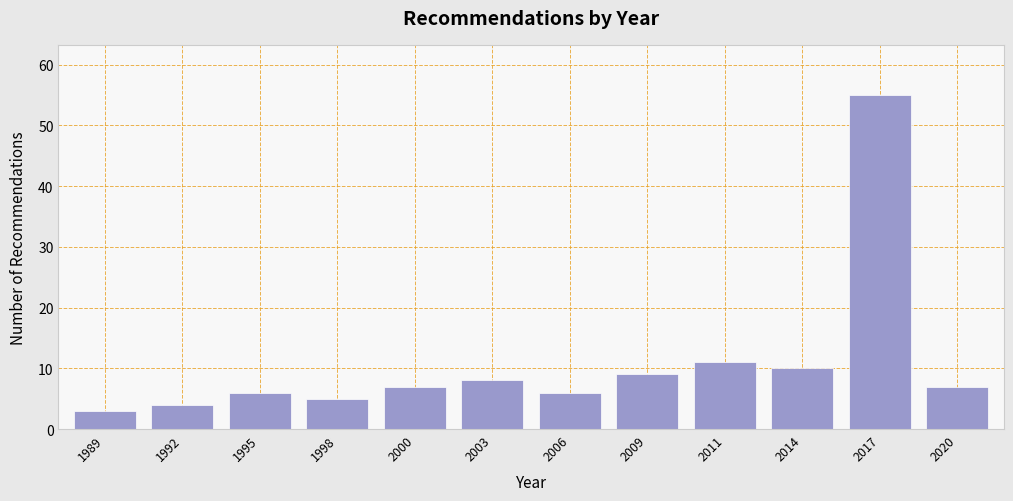

Reading left to right, transcribe all the data shown in this chart.

1989=3	1992=4	1995=6	1998=5	2000=7	2003=8	2006=6	2009=9	2011=11	2014=10	2017=55	2020=7